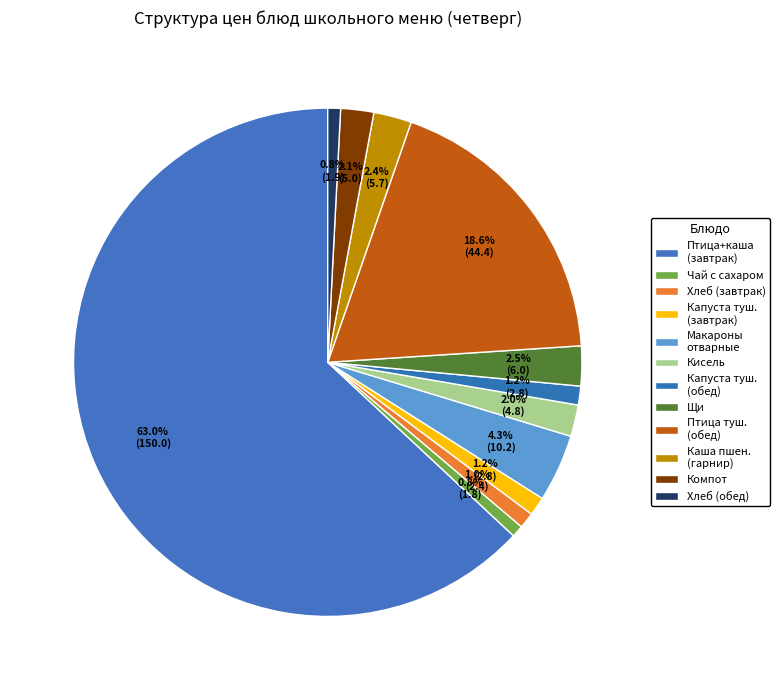

What percentage is the Чай с сахаром slice, to the nearest percent?

1%